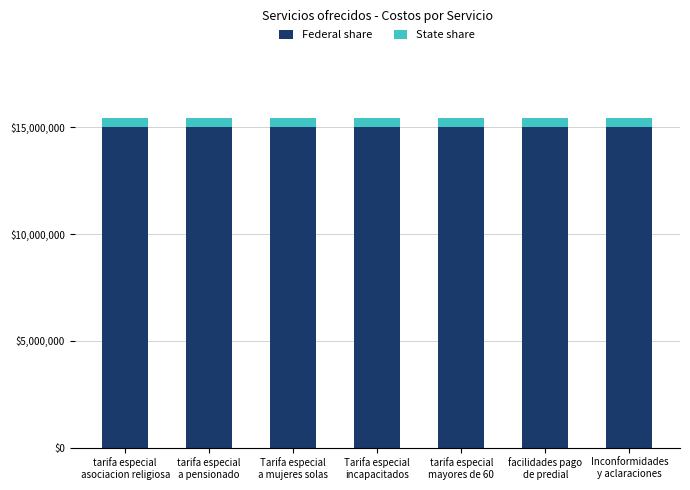

What is the average value of the Federal share series?

15028031